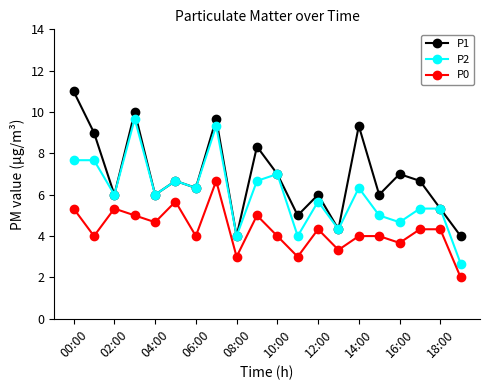

True or false: P1 has more than 0 interior local peaks.

True